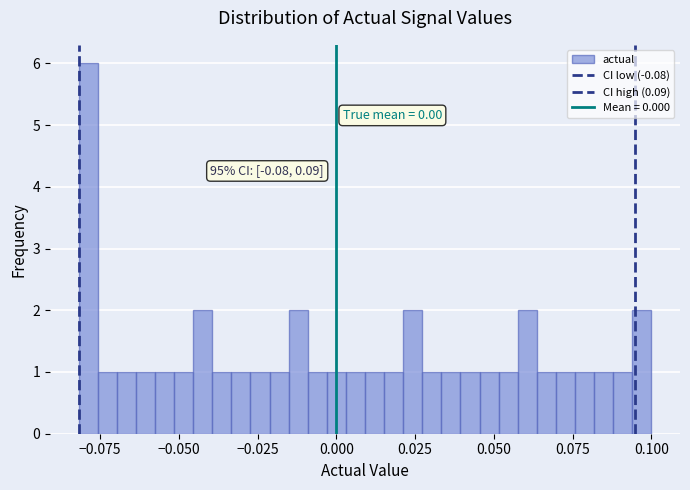

Around what value on the x-axis is the tallest bar? Give the approximate position of its centre, as read against the axis.

-0.080